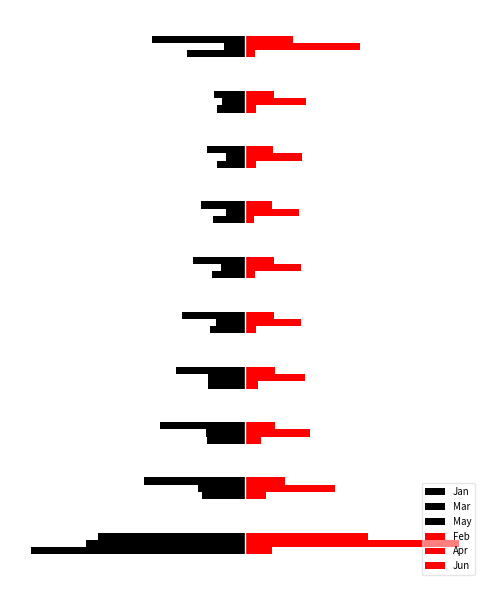

How many categories are shown in the chart?

10